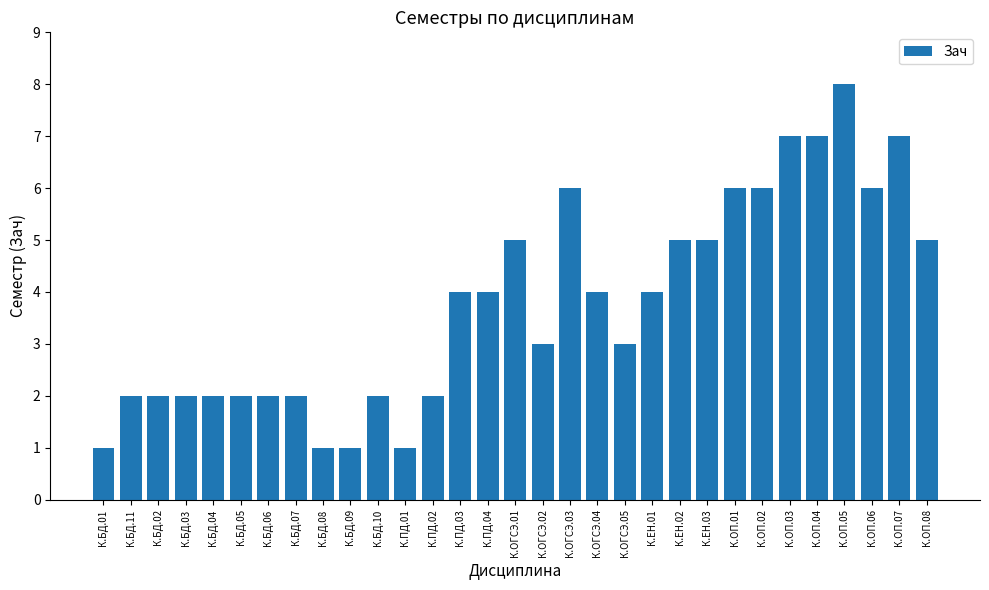

What is the sum of the values at К.ОГСЭ.01 and К.ОГСЭ.05?

8